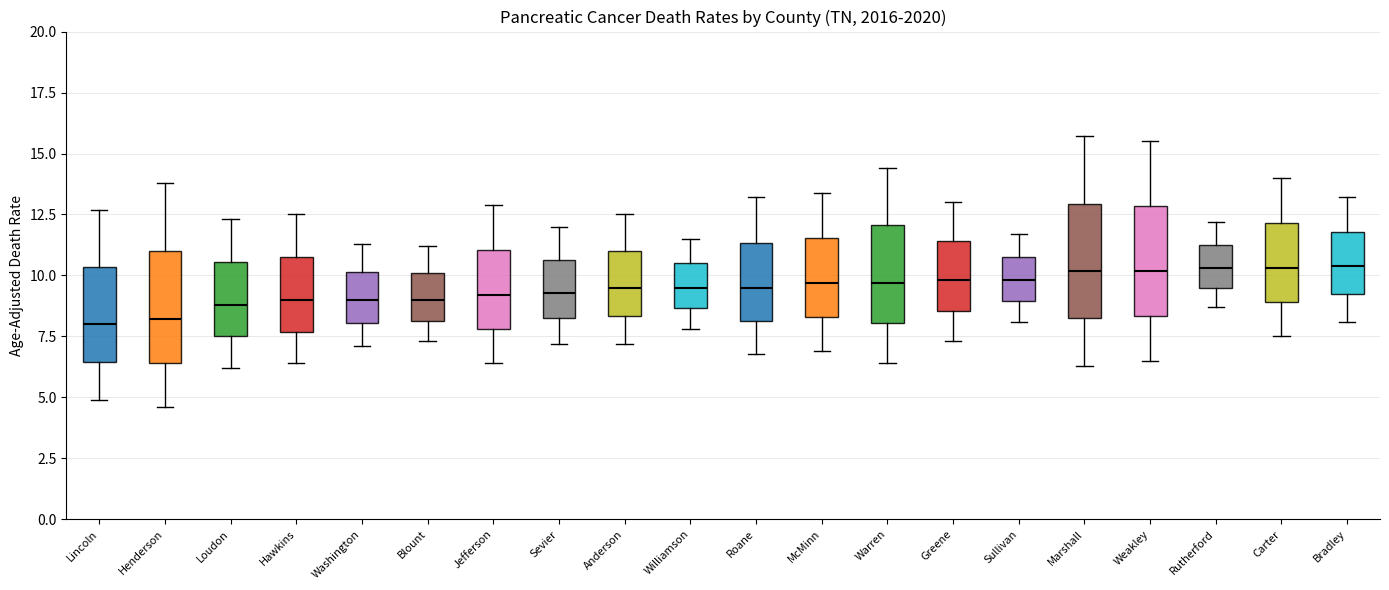

Where does the lower whisker of the box for Loudon end on the y-axis? The values are not printed on the chart, so give them approximately, as read against the axis.

6.0